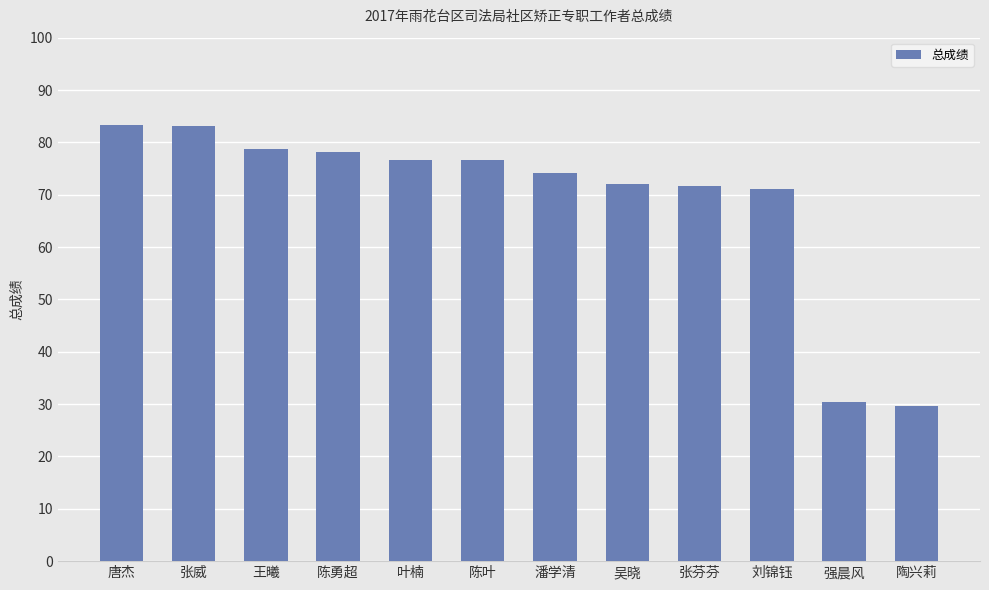

What is the average value?

68.8